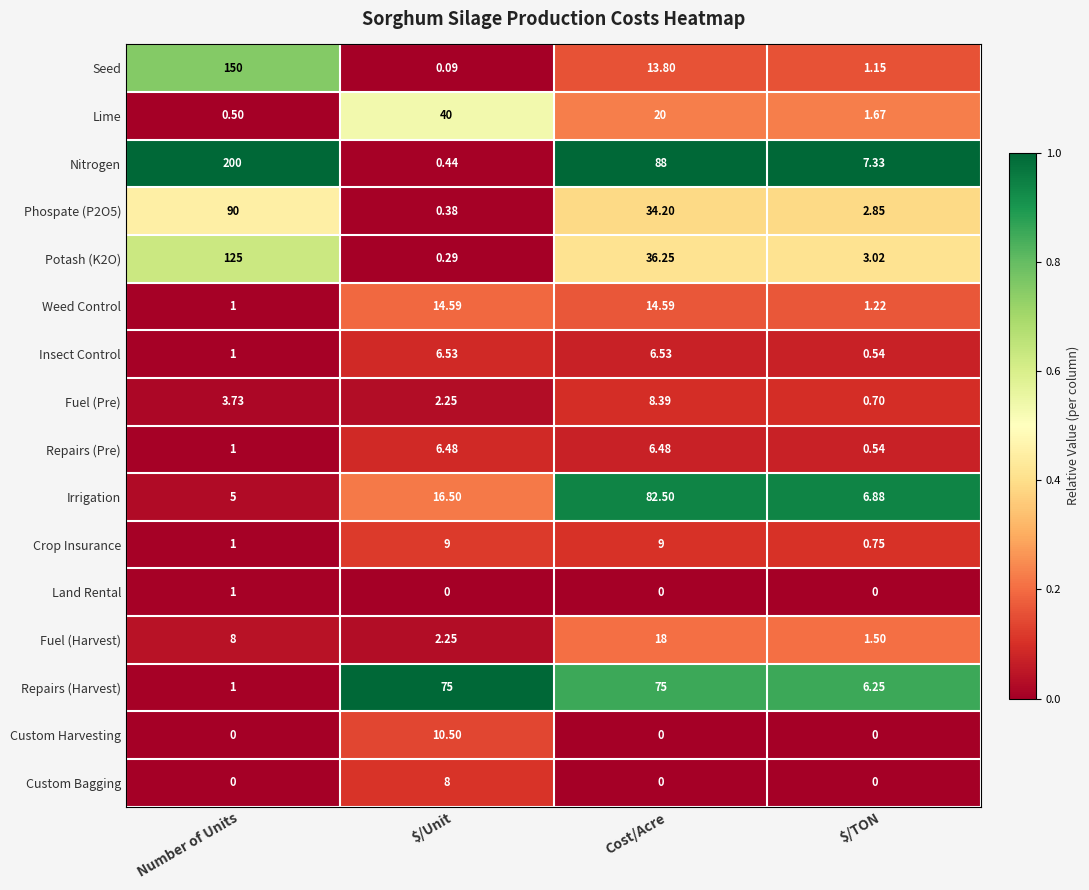

Where does the Irrigation series first go above 16?

$/Unit